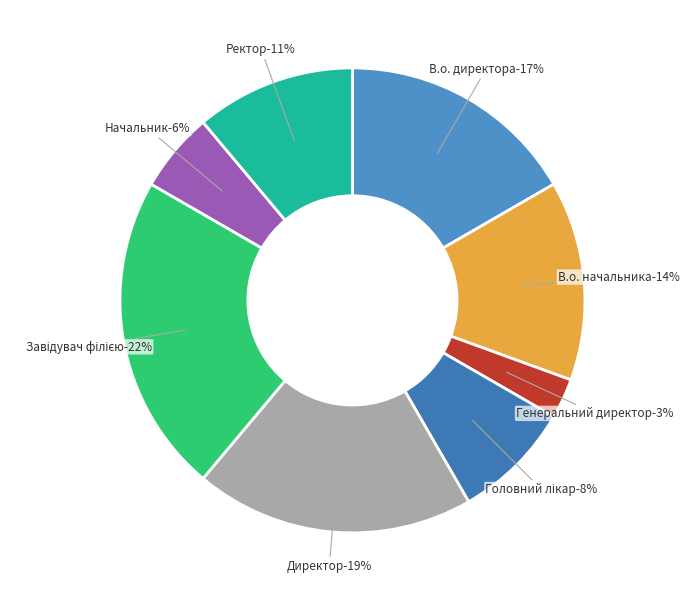

Rank the categories by value from lowest to highest.

Генеральний директор, Начальник, Головний лікар, Ректор, В.о. начальника, В.о. директора, Директор, Завідувач філією